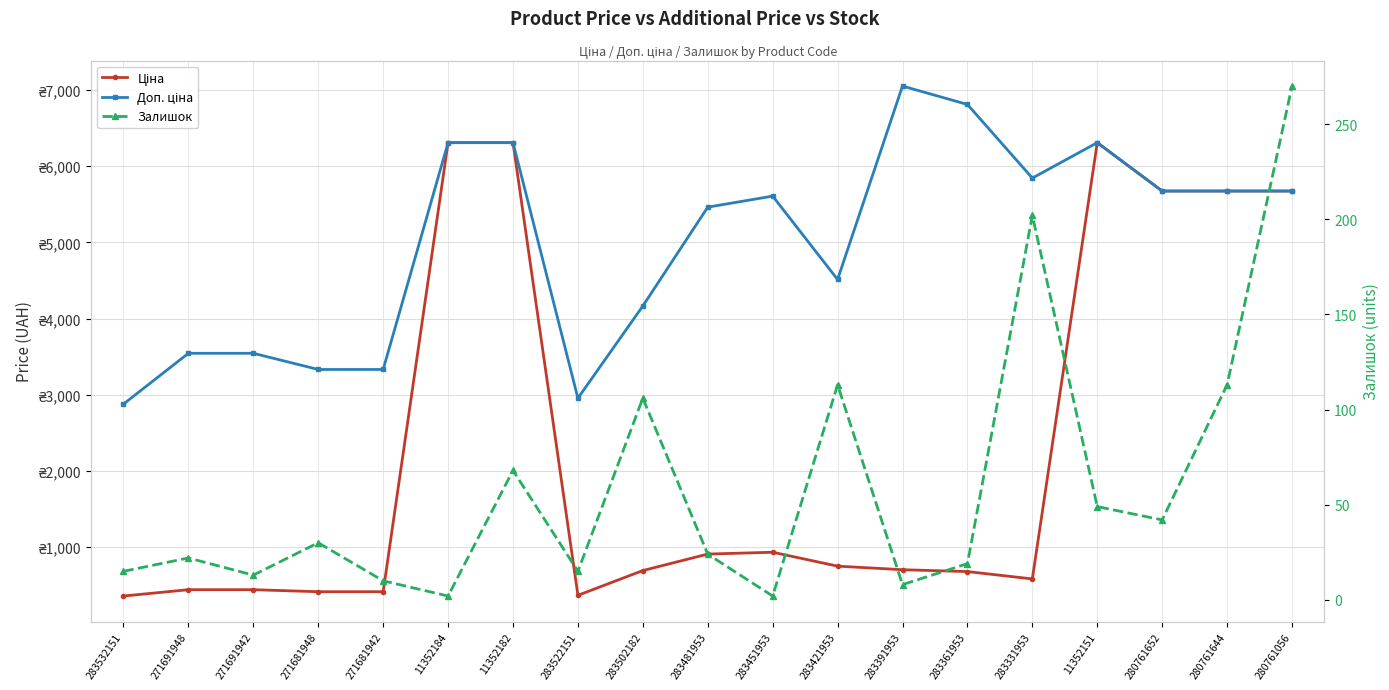

Which has a higher value, 283522151 or 283451953?

283451953